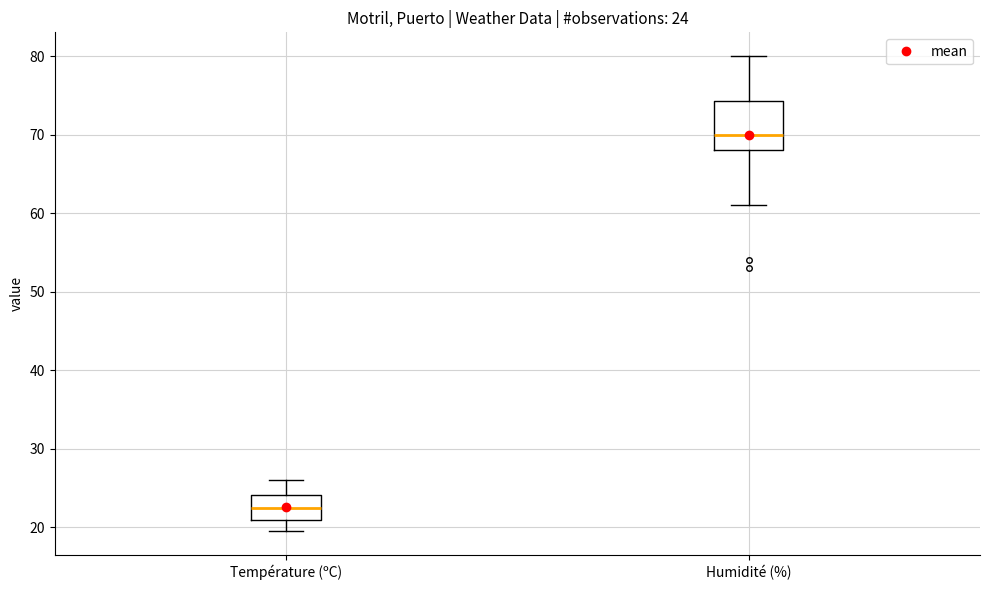

Which box is the tallest, from its lower edge to its upper edge?

Humidité (%)